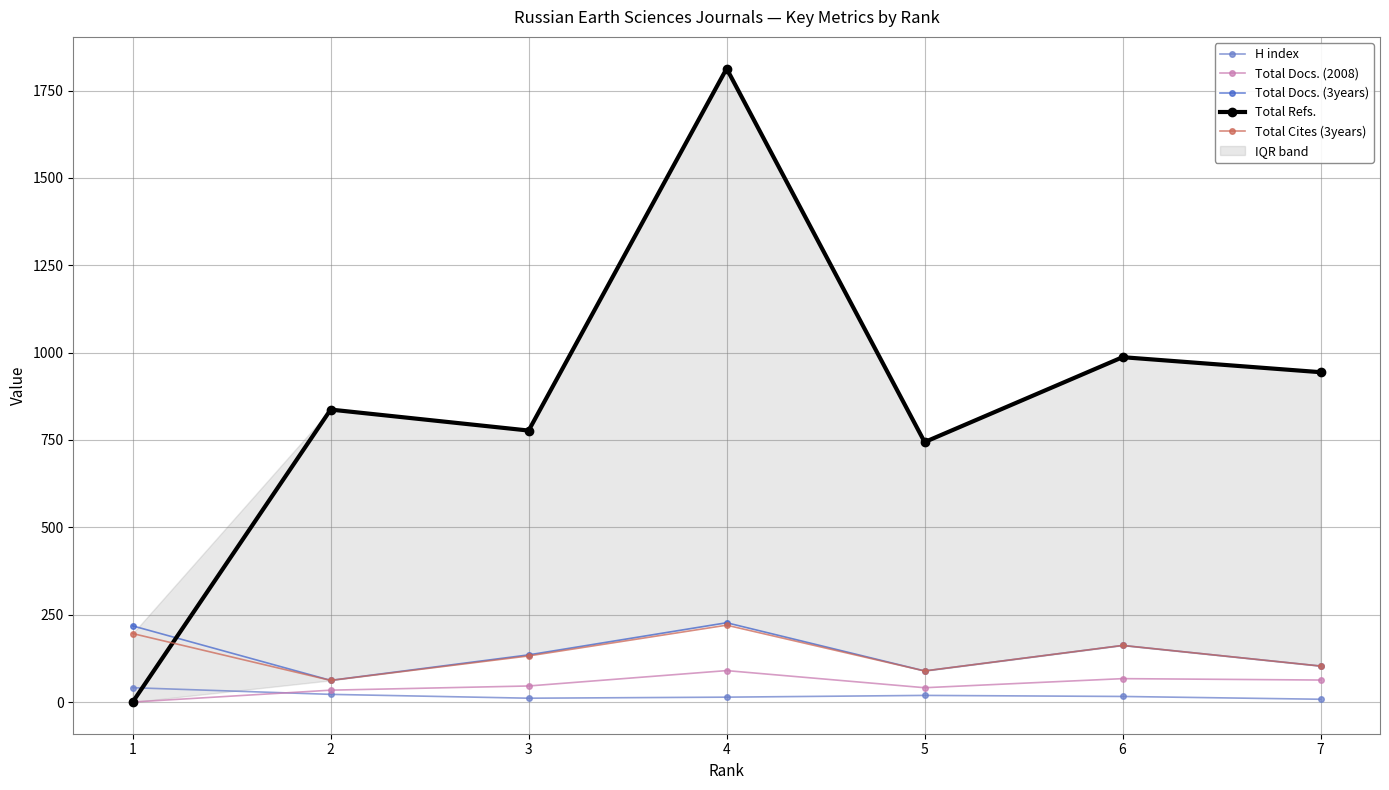

Read the Total Docs. (3years) value at 5, to the nearest 10.

90